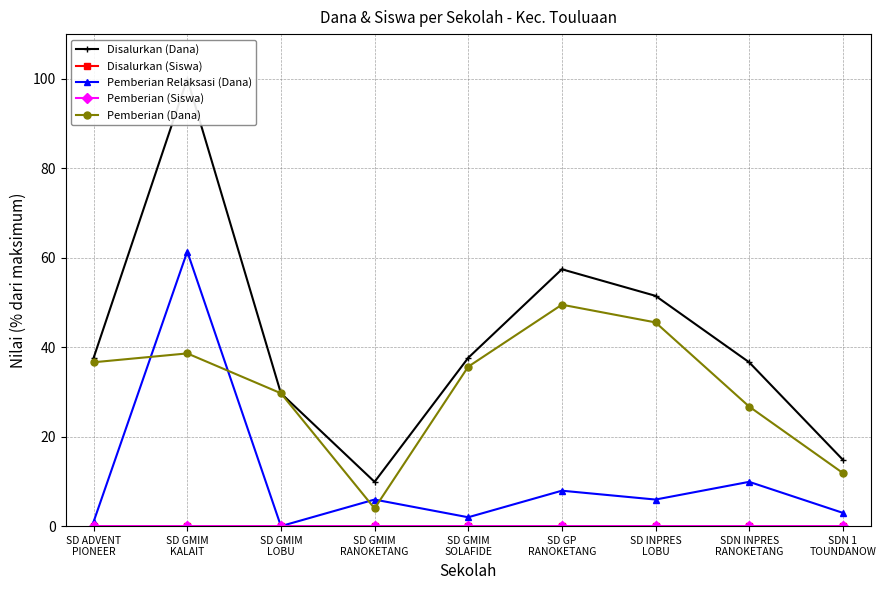

The Disalurkan (Siswa) series shows 0.0 at SD GMIM
SOLAFIDE. True or false?

True